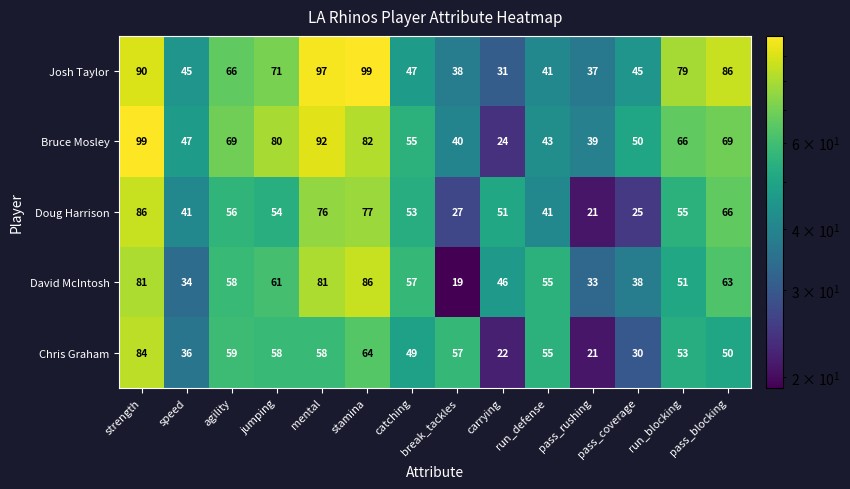

Between run_defense and pass_blocking, which series saw the biggest shift?

Josh Taylor